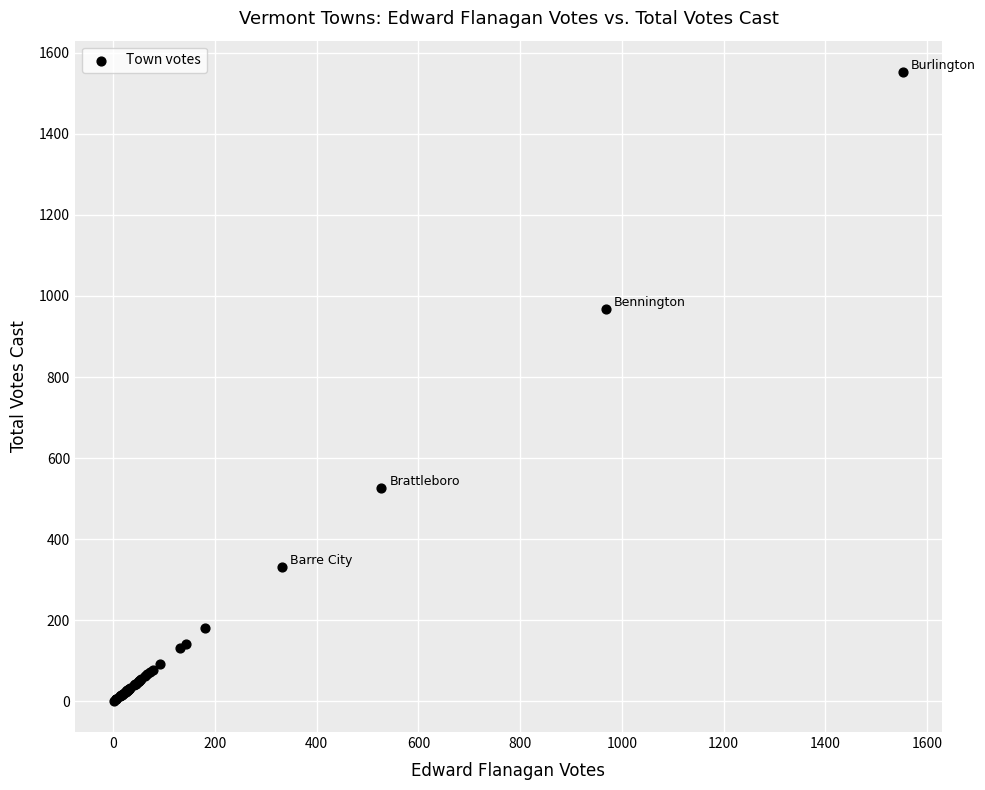

What Y value in the scatter plot is closest to 777?

968